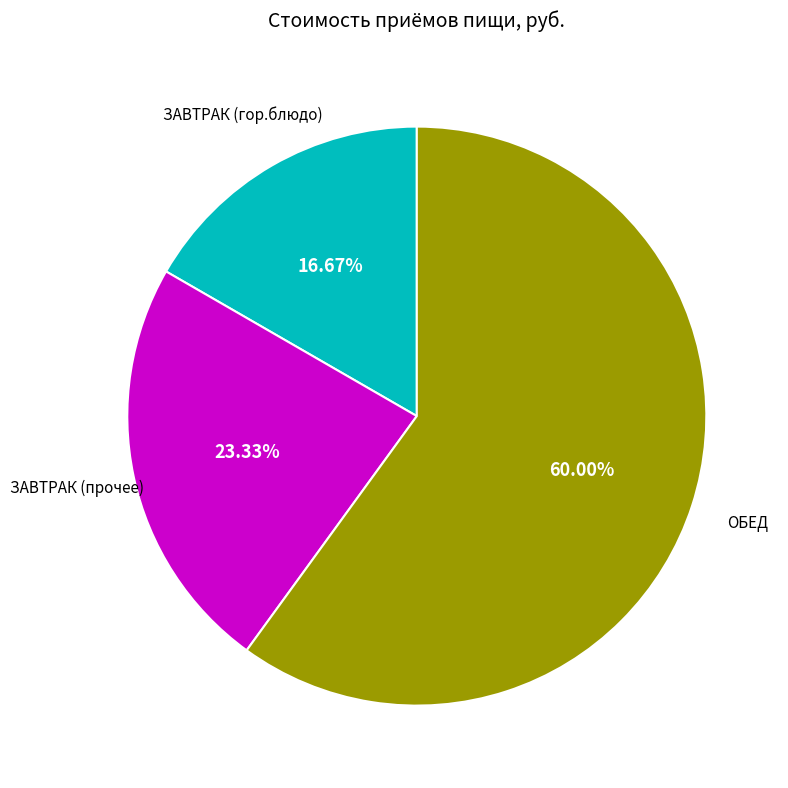

Count the number of slices in the pie.

3